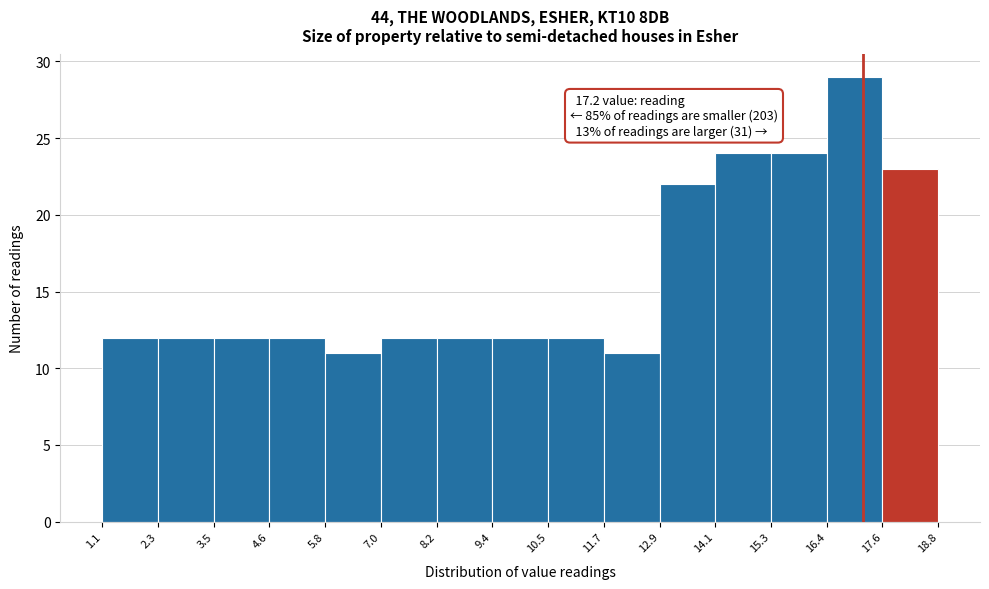

Over which range of the x-axis is the bar tallest?

16.4 to 17.6